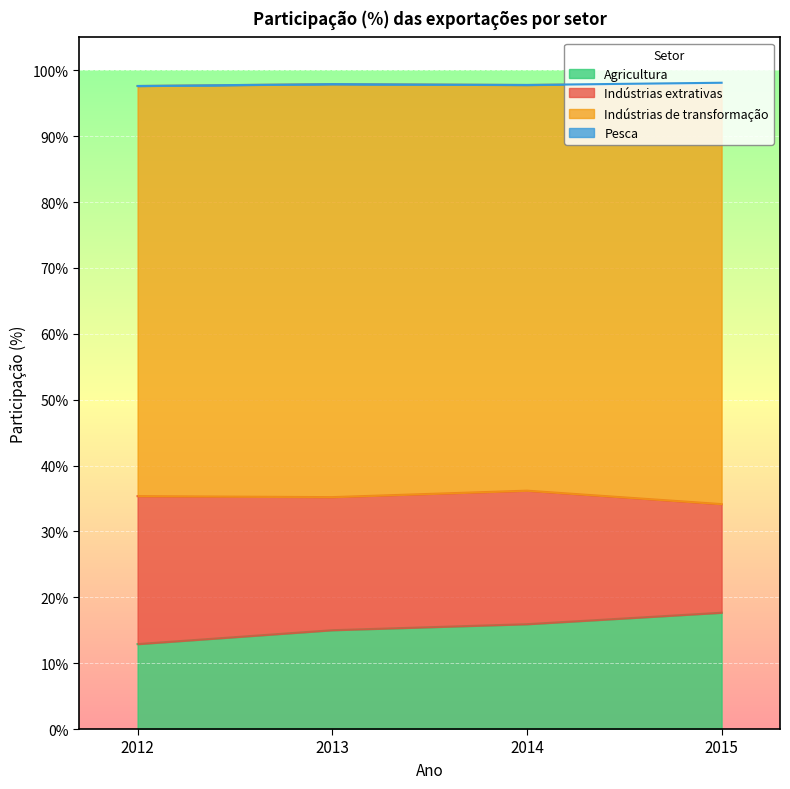

At which label does Agricultura reach its minimum?

2012